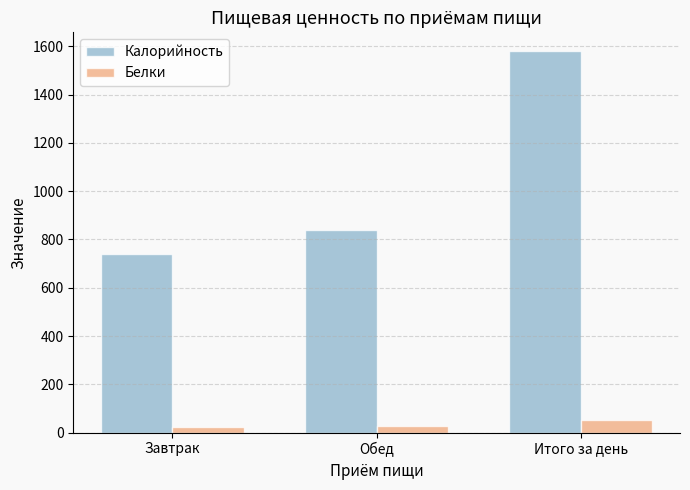

The value of Калорийность at Обед is 840.2. True or false?

True